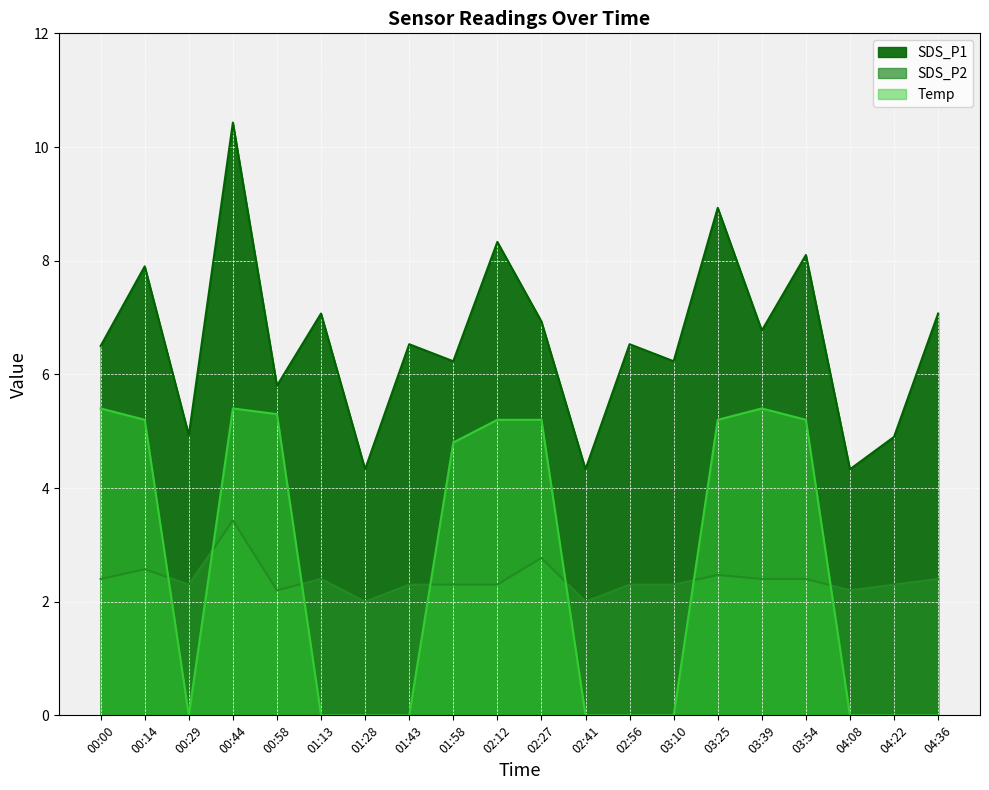

Reading right to left, extract all data points from this chart.

SDS_P1: 04:36=7.1	04:22=4.9	04:08=4.3	03:54=8.1	03:39=6.8	03:25=8.9	03:10=6.2	02:56=6.5	02:41=4.3	02:27=6.9	02:12=8.3	01:58=6.2	01:43=6.5	01:28=4.3	01:13=7.1	00:58=5.8	00:44=10.4	00:29=4.9	00:14=7.9	00:00=6.5
SDS_P2: 04:36=2.4	04:22=2.3	04:08=2.2	03:54=2.4	03:39=2.4	03:25=2.5	03:10=2.3	02:56=2.3	02:41=2.0	02:27=2.8	02:12=2.3	01:58=2.3	01:43=2.3	01:28=2.0	01:13=2.4	00:58=2.2	00:44=3.4	00:29=2.3	00:14=2.6	00:00=2.4
Temp: 04:36=0.0	04:22=0.0	04:08=0.0	03:54=5.2	03:39=5.4	03:25=5.2	03:10=0.0	02:56=0.0	02:41=0.0	02:27=5.2	02:12=5.2	01:58=4.8	01:43=0.0	01:28=0.0	01:13=0.0	00:58=5.3	00:44=5.4	00:29=0.0	00:14=5.2	00:00=5.4